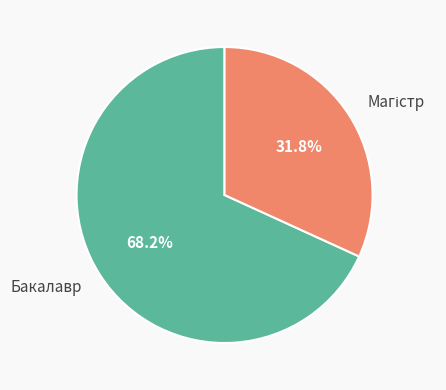

Is it true that Бакалавр is 75% of the pie?

False